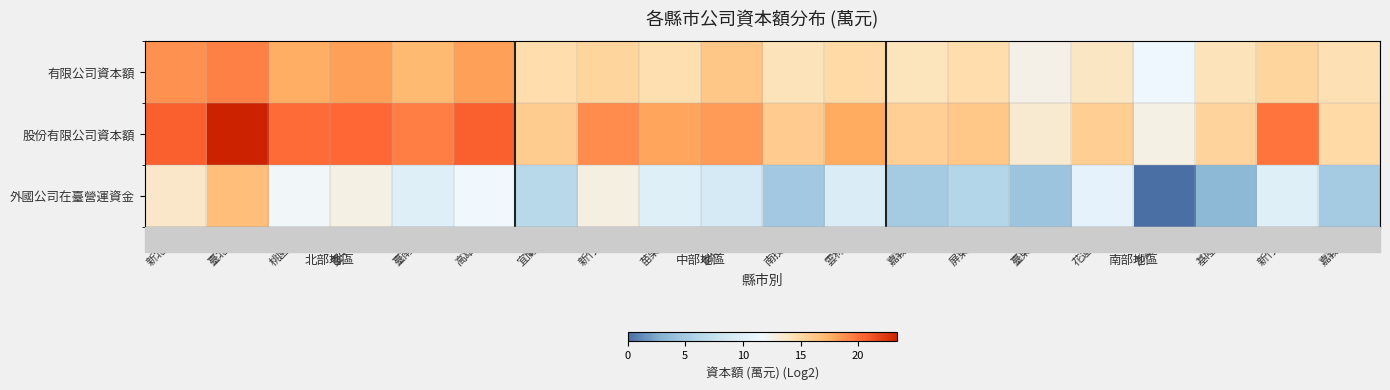

List the series in order of their peak value, lowest first.

外國公司在臺營運資金, 有限公司資本額, 股份有限公司資本額